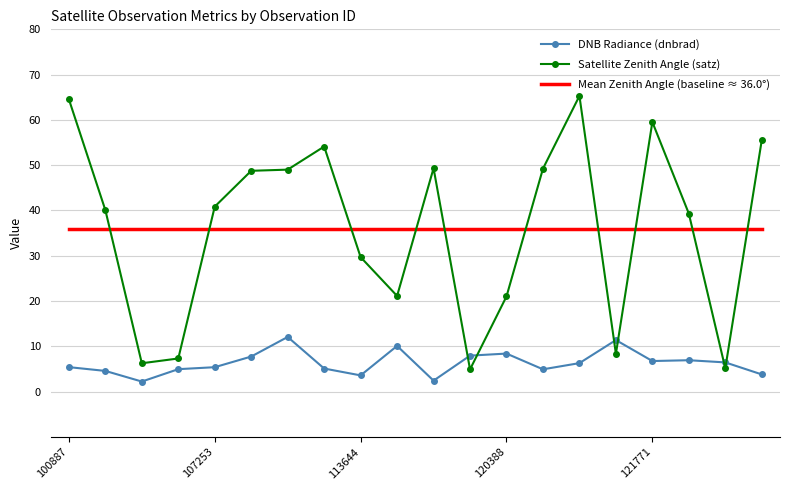

What is the greatest value displayed?

65.3